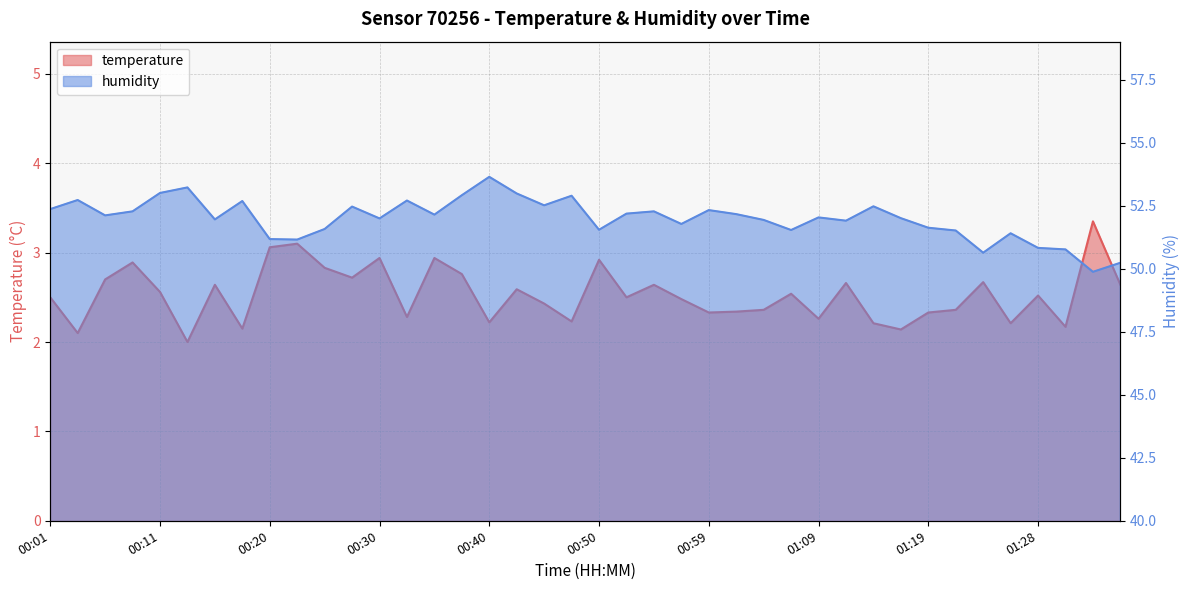

What is the sum of all humidity values?

2079.8